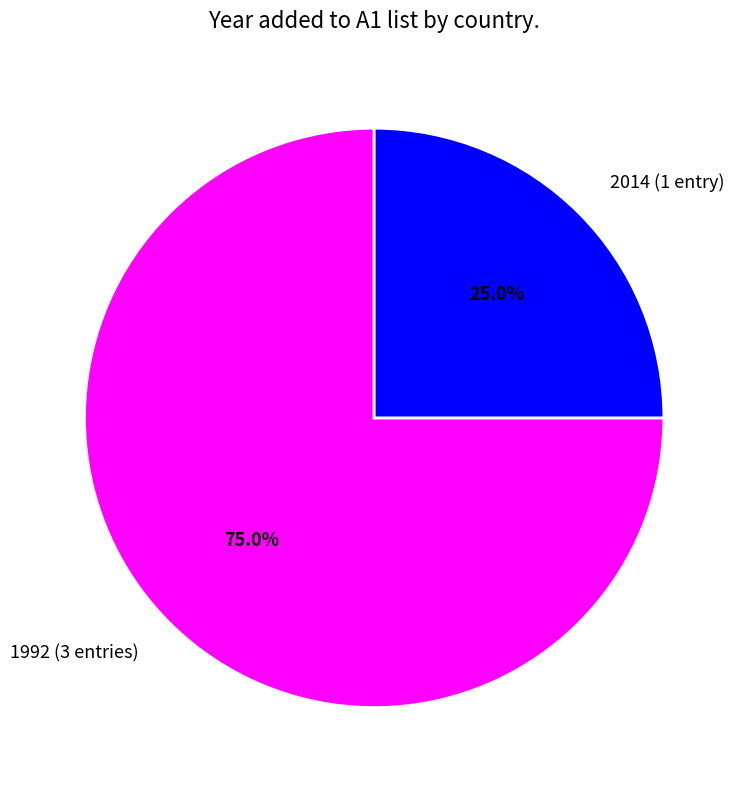

What is the majority slice?

1992 (3 entries)